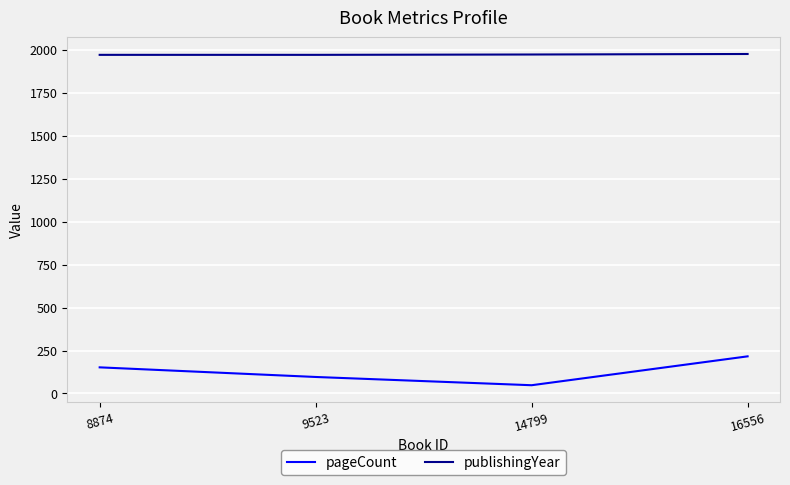

Is the value of pageCount at 8874 greater than the value of publishingYear at 8874?

No